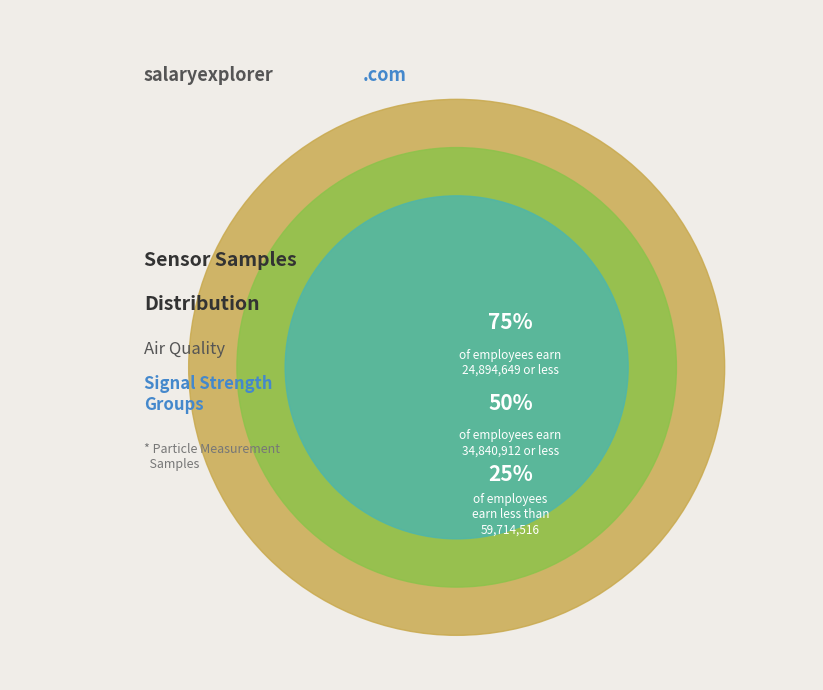

Between 2 and 1, which is larger?

2